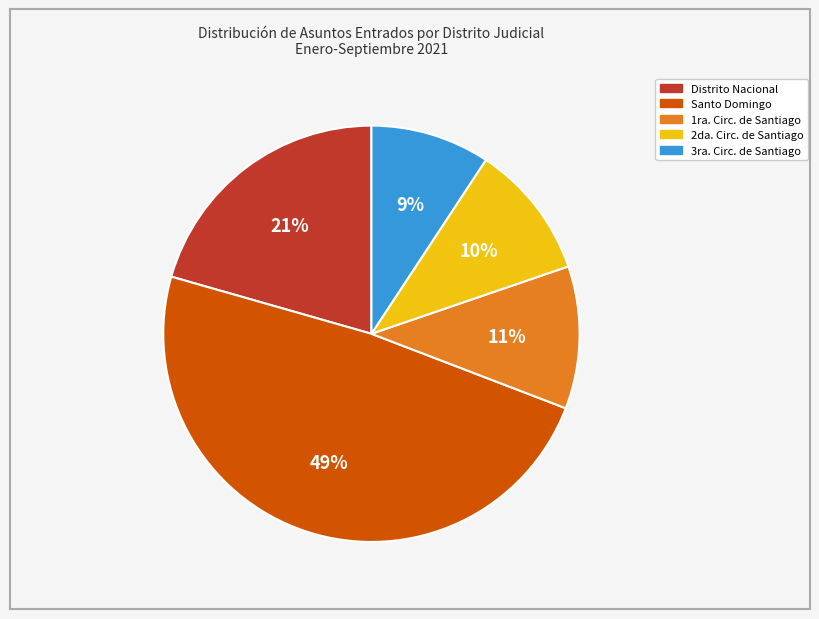

Count the number of slices in the pie.

5